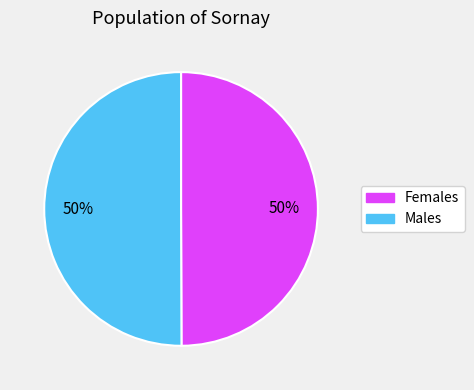

To the nearest percent, what is the average slice percentage?

50%